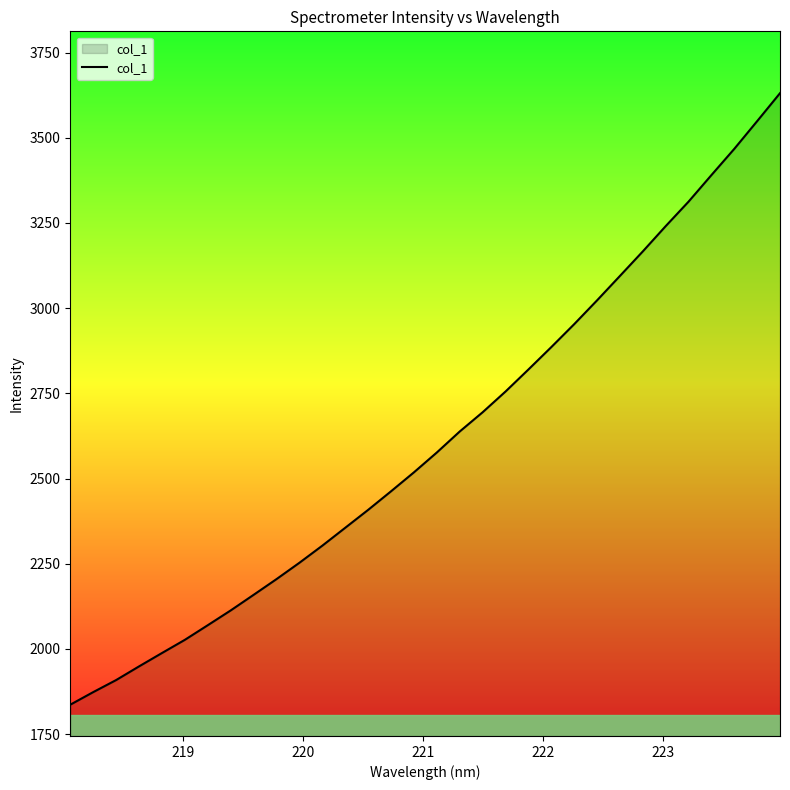

What is the greatest value displayed?

3630.8